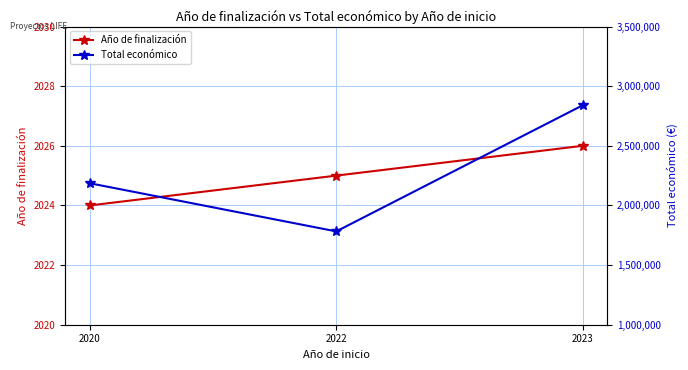

What is the maximum value shown in the chart?

2839669